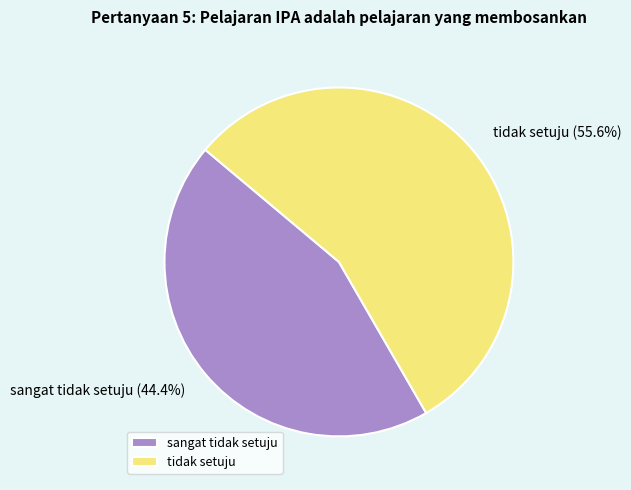

How much of the chart is everything except tidak setuju?

44.4%